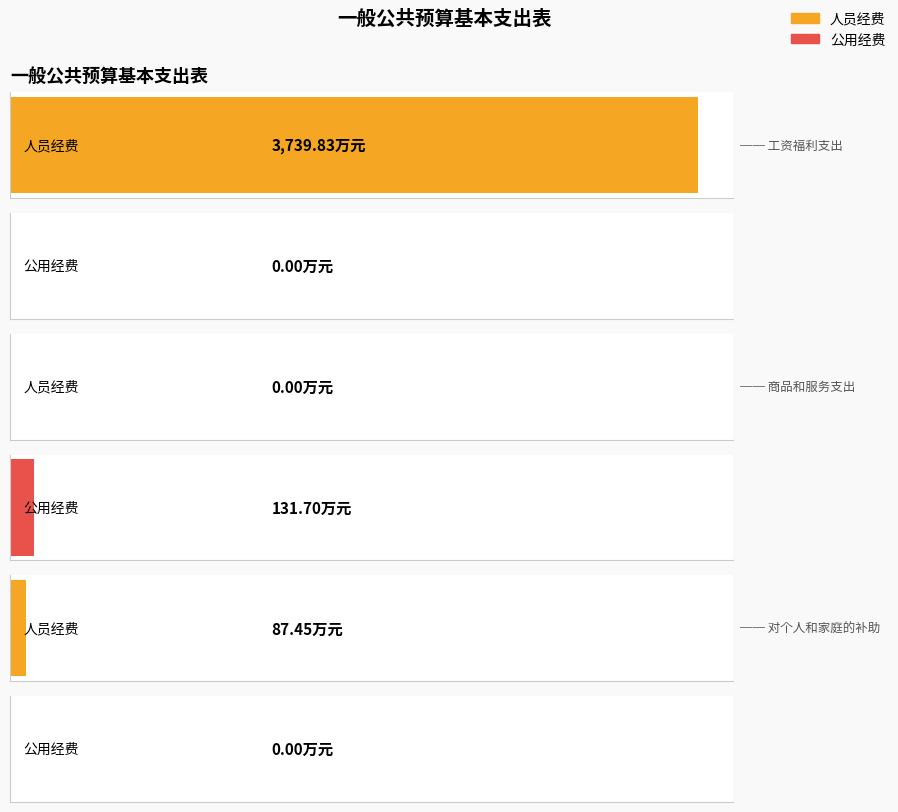

How many data points in 合计 are above 131?

2